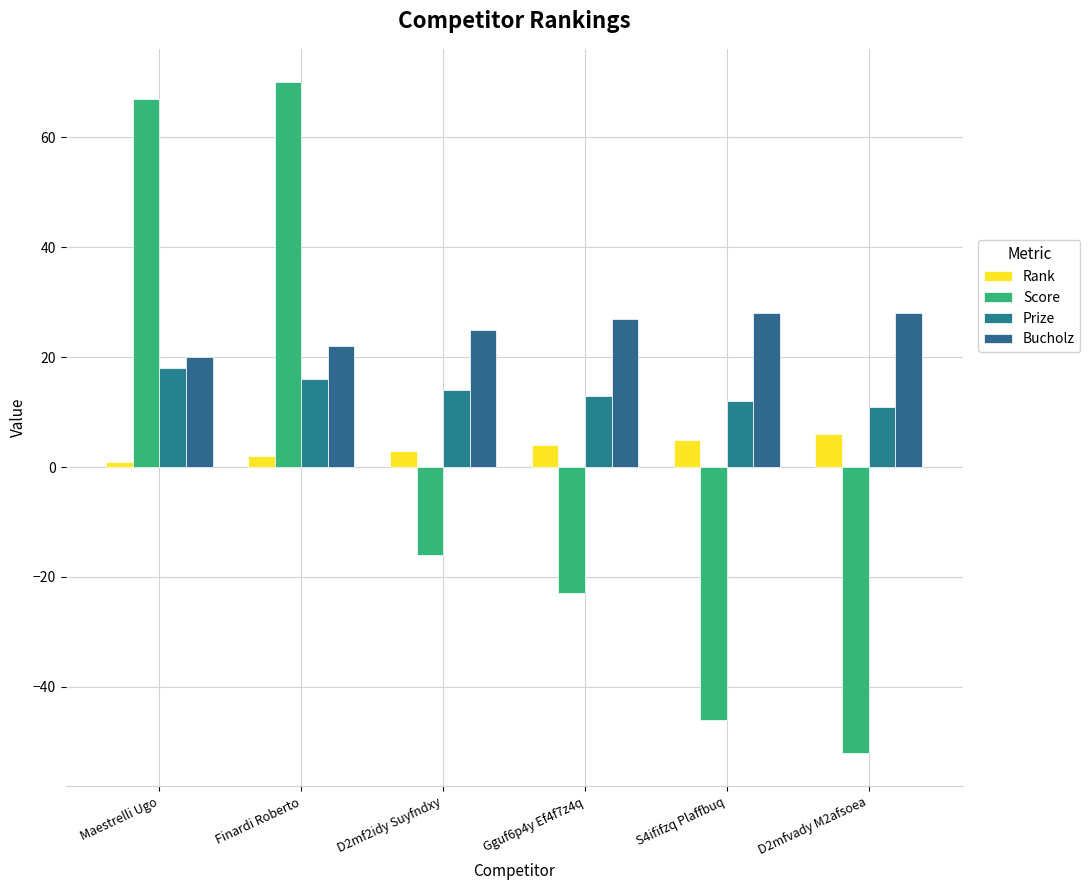

Which series has the widest spread of values?

Score